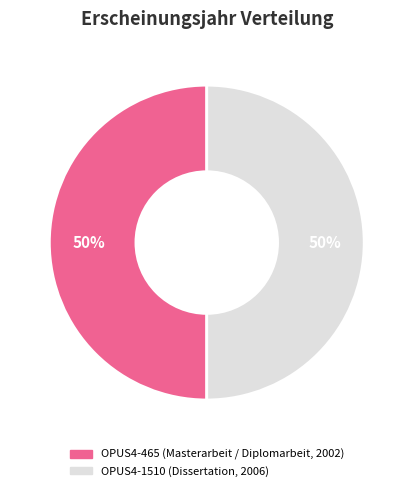

To the nearest percent, what is the average slice percentage?

50%